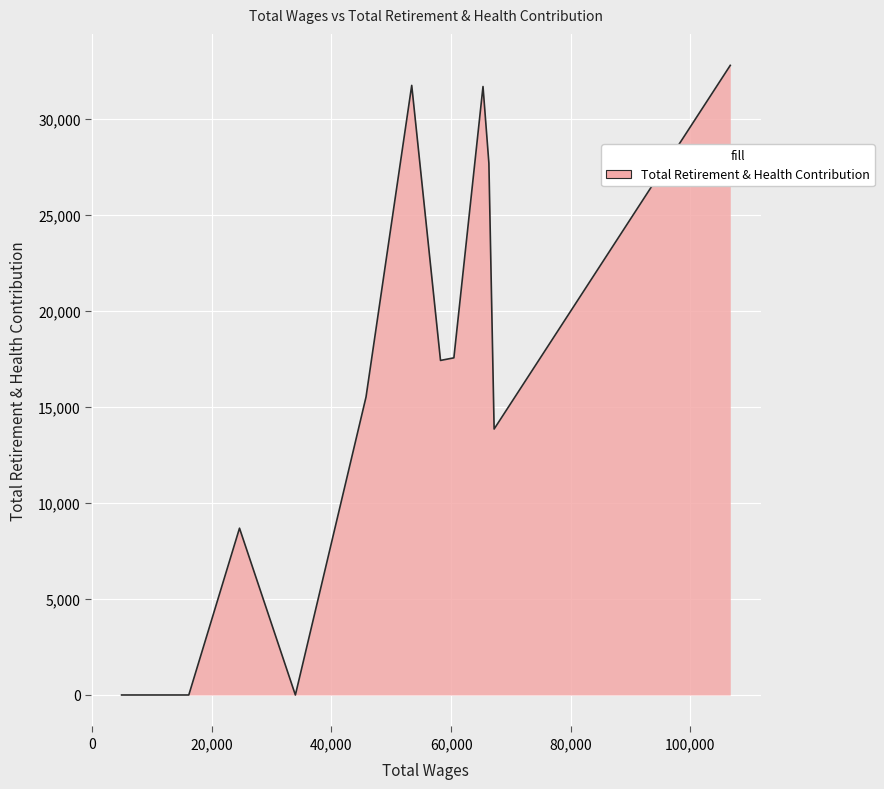

What is the greatest value displayed?

32791